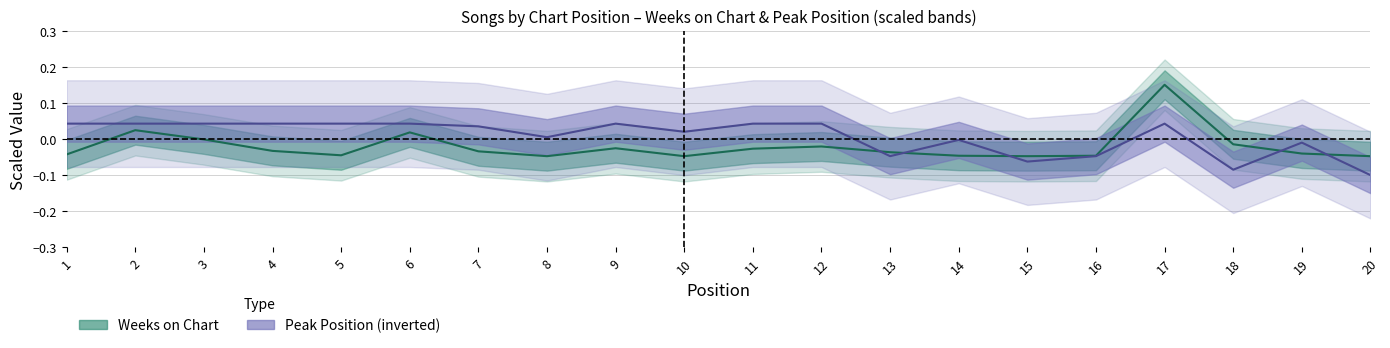

The value of Weeks on Chart at 3 is -0.0. True or false?

False